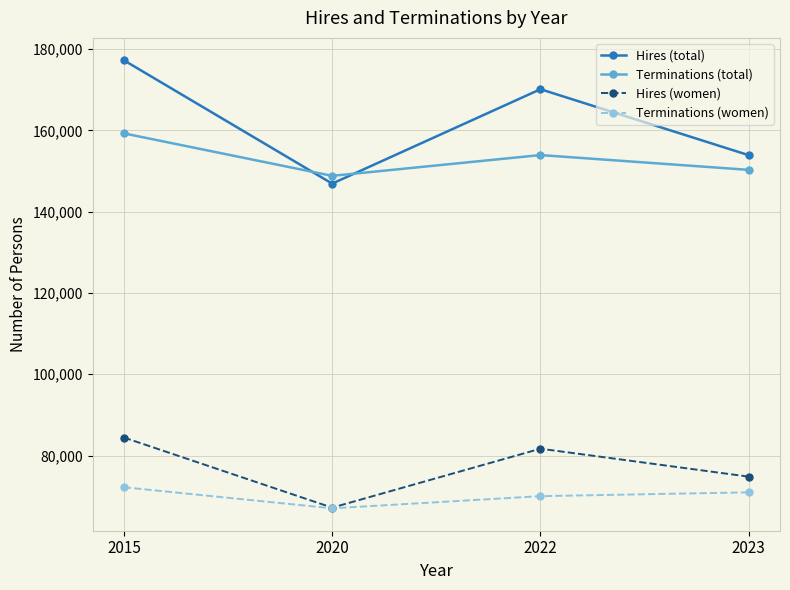

What is the value of the Terminations (total) point at the 3rd from the left?

153910